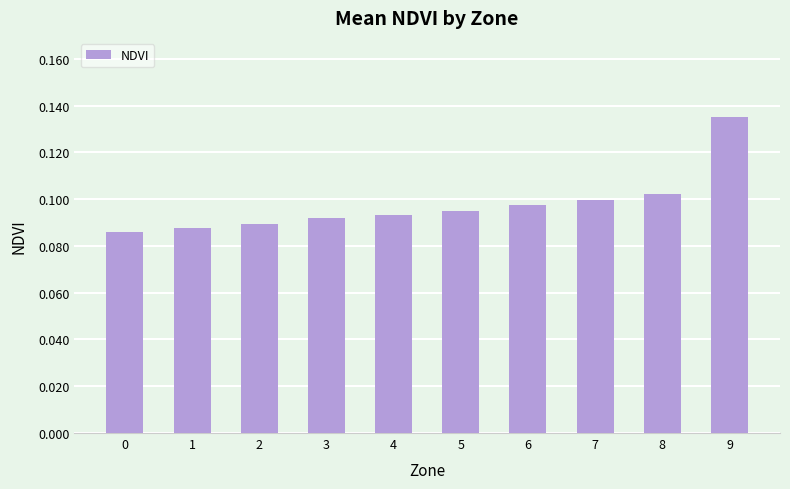

Which label corresponds to the largest value in the chart?

9